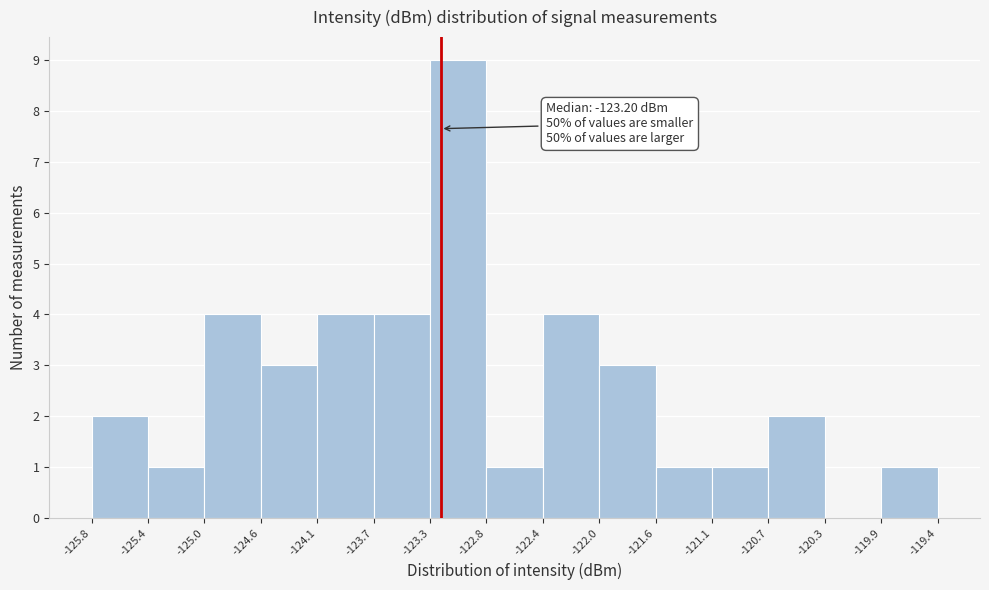

Over which range of the x-axis is the bar tallest?

-123.3 to -122.8